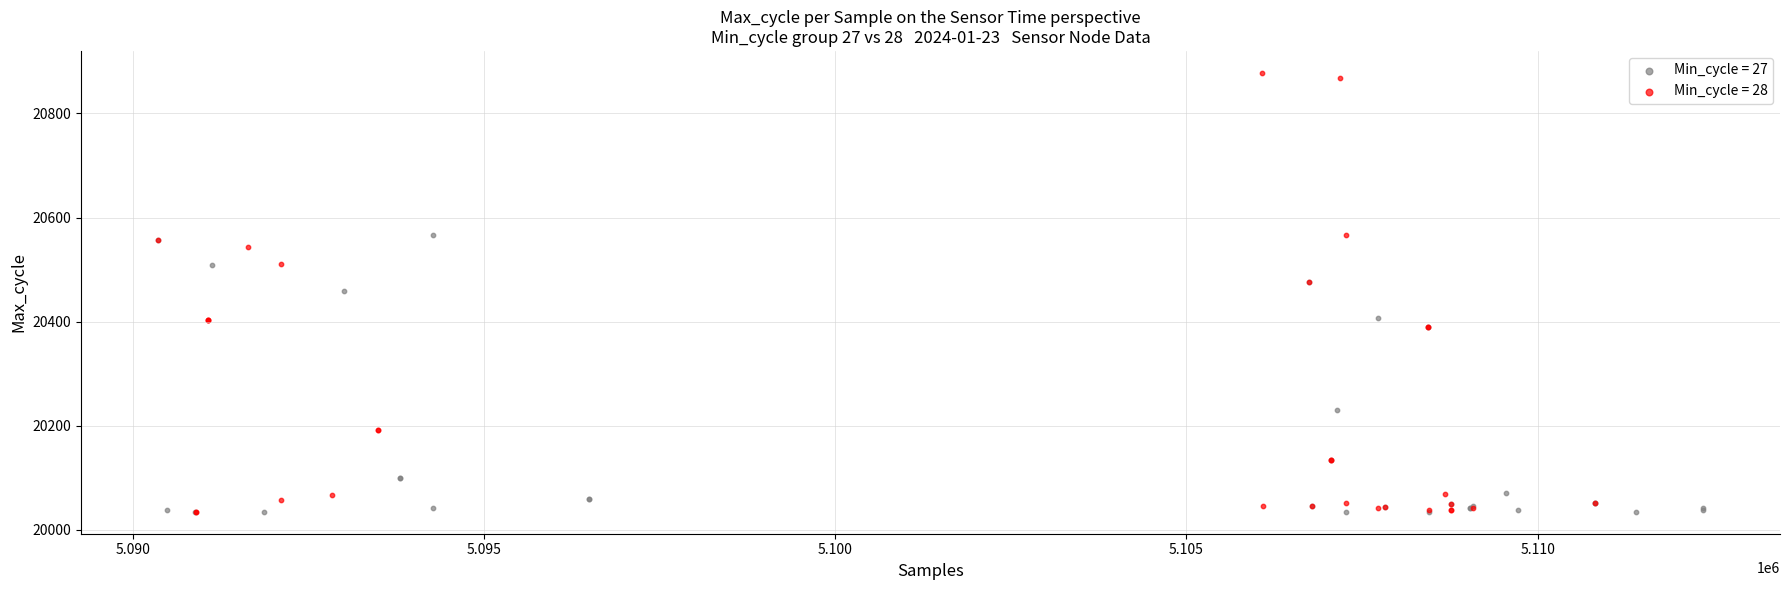

Which series has the largest Y range (max minus min)?

Min_cycle = 28